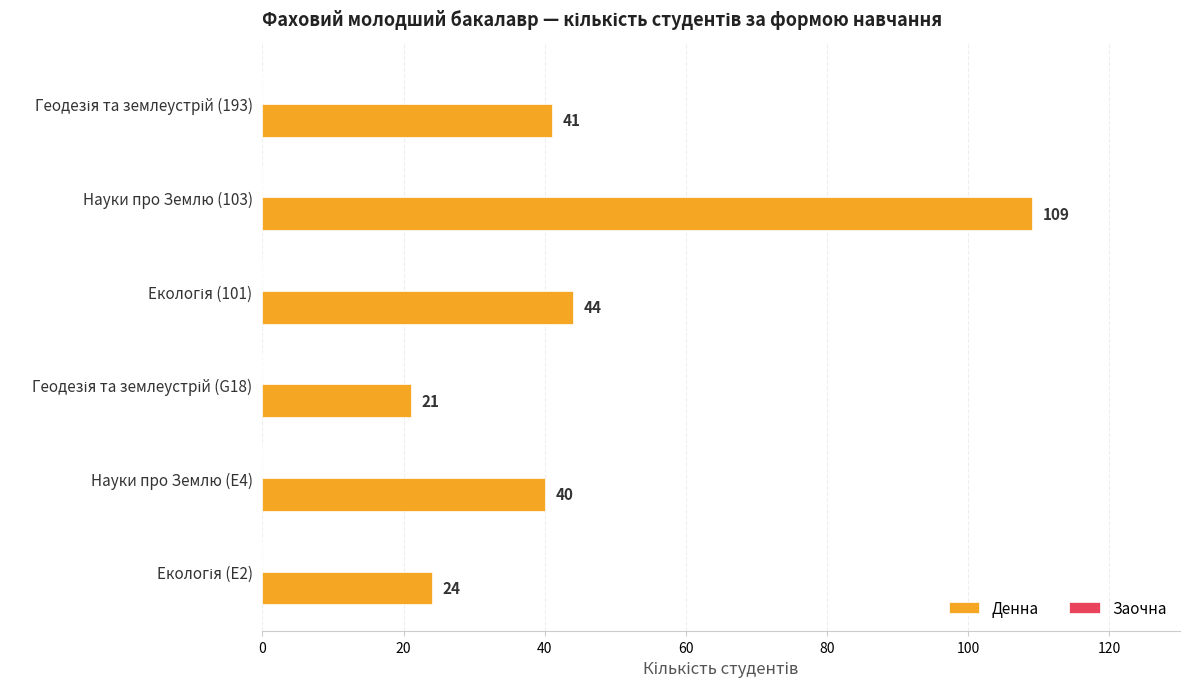

What is the change in value from Науки про Землю (E4) to Науки про Землю (103)?

+69